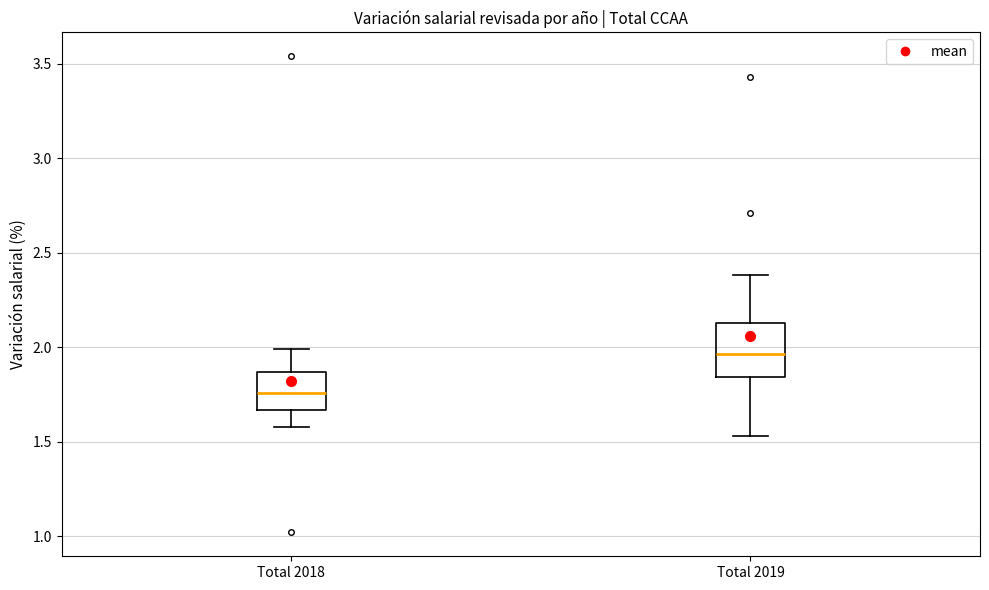

Which box has the lowest median line?

Total 2018